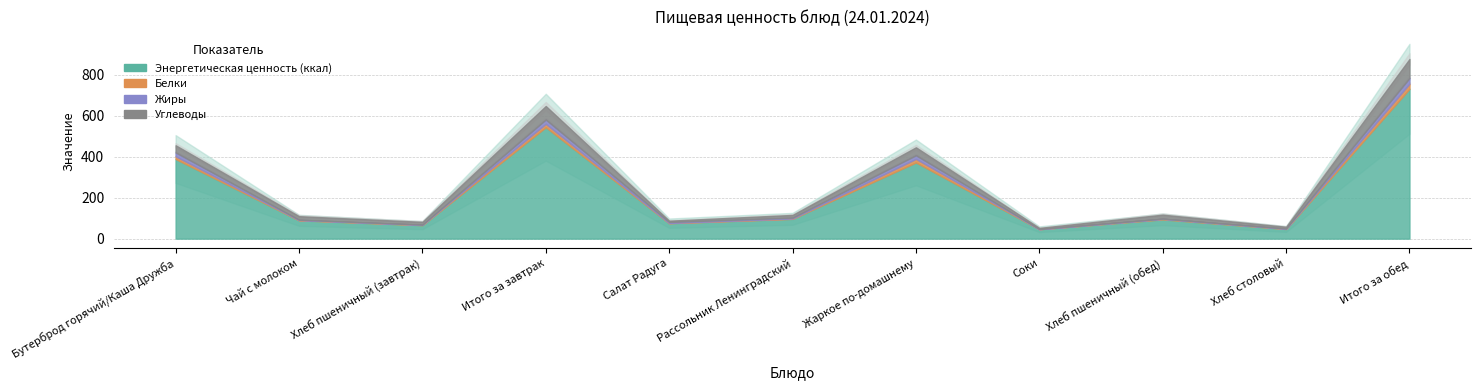

What is the value of the Жиры point at the 9th from the left?

0.3